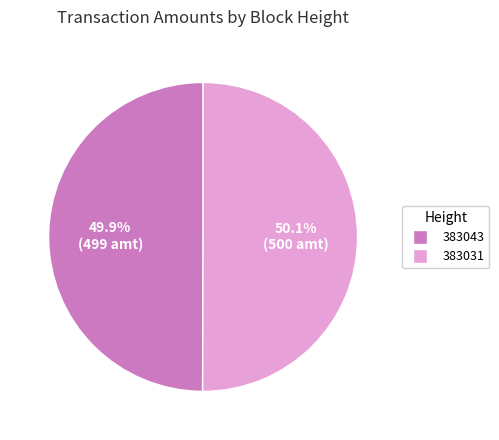

How many segments does this pie chart have?

2